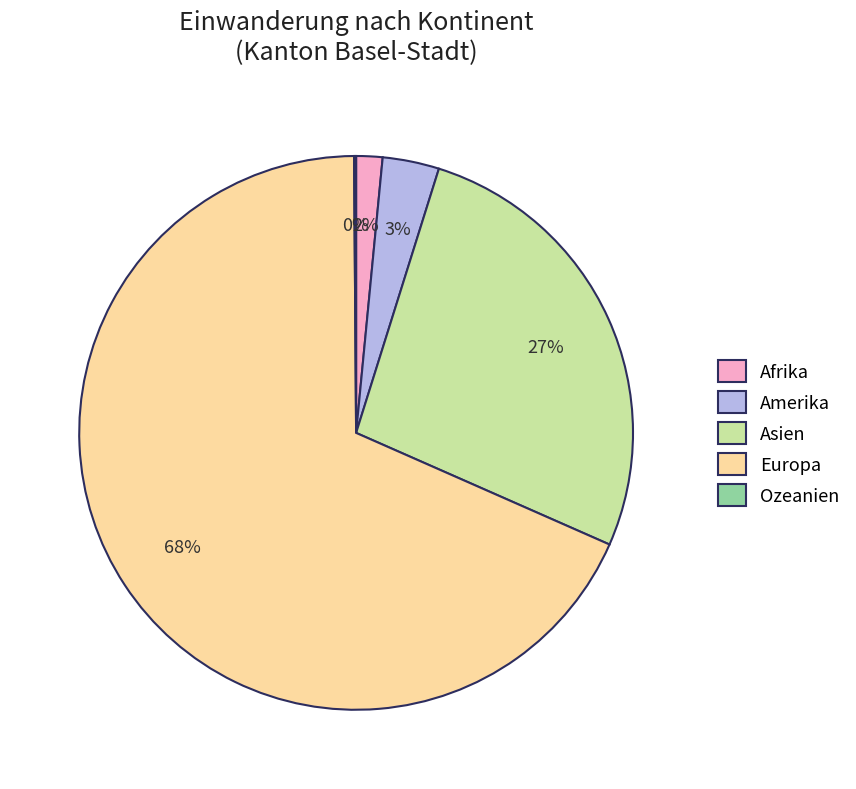

To the nearest percent, what is the average slice percentage?

20%